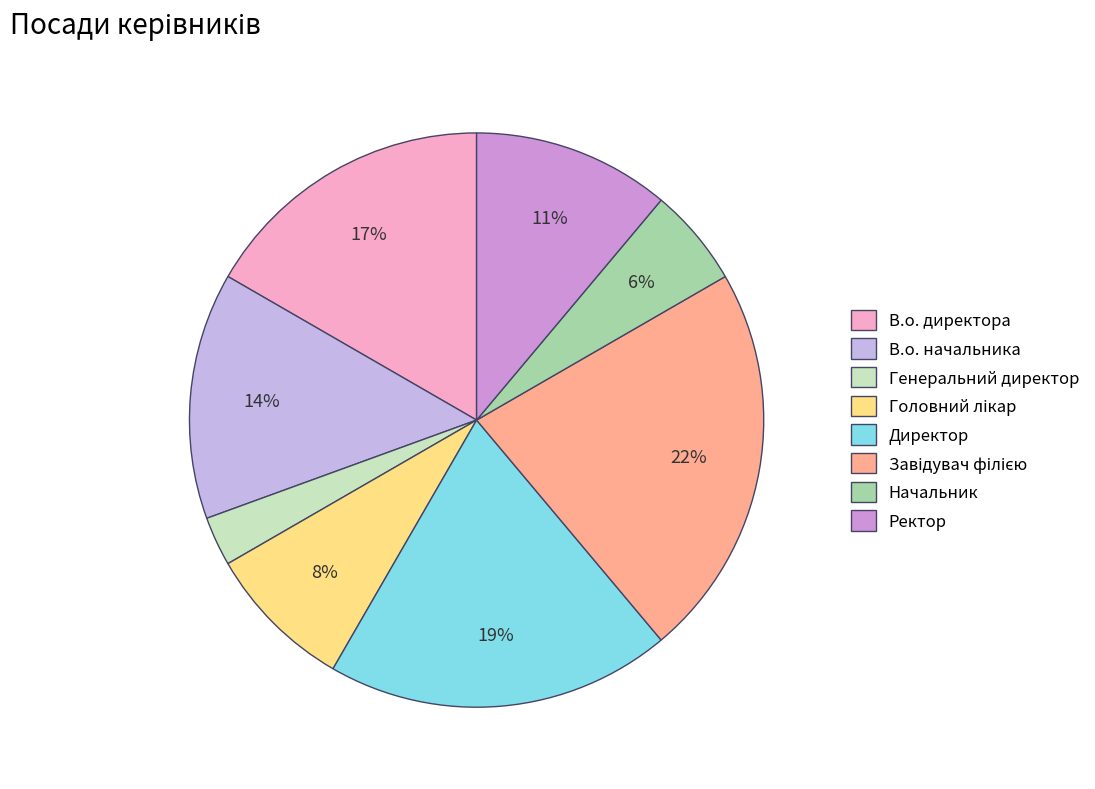

Does any single category account for the majority?

No